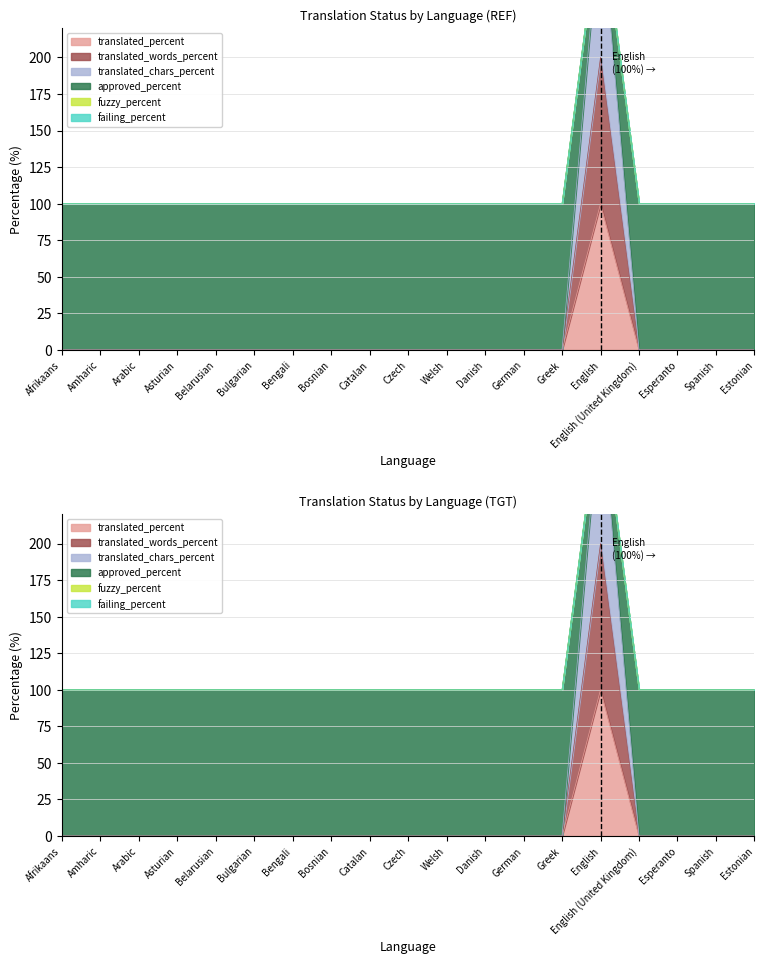

Which series has the largest total across all categories?

approved_percent